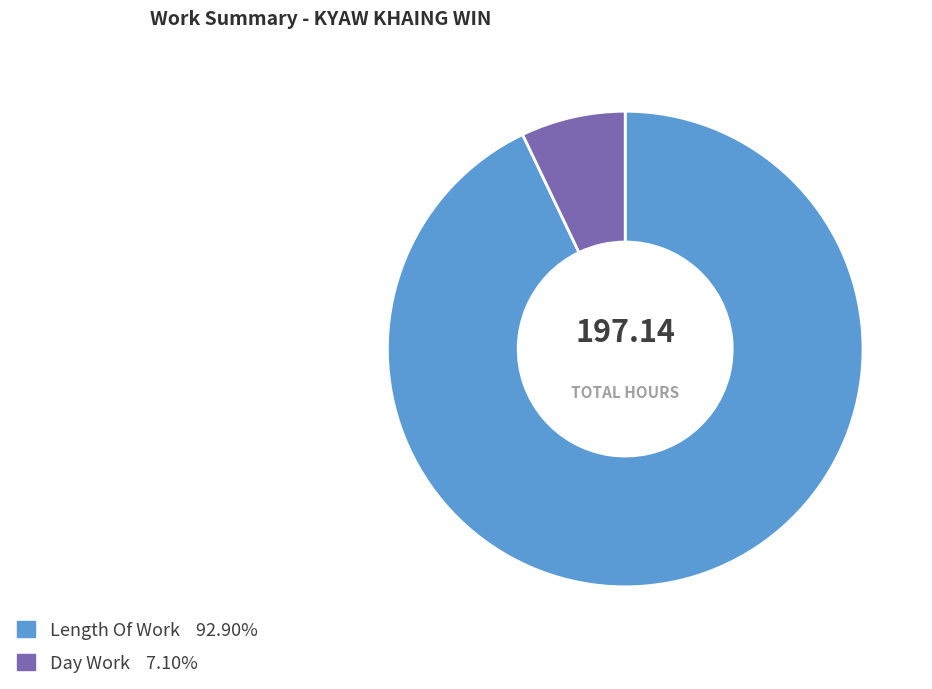

Is there a majority slice in this chart?

Yes